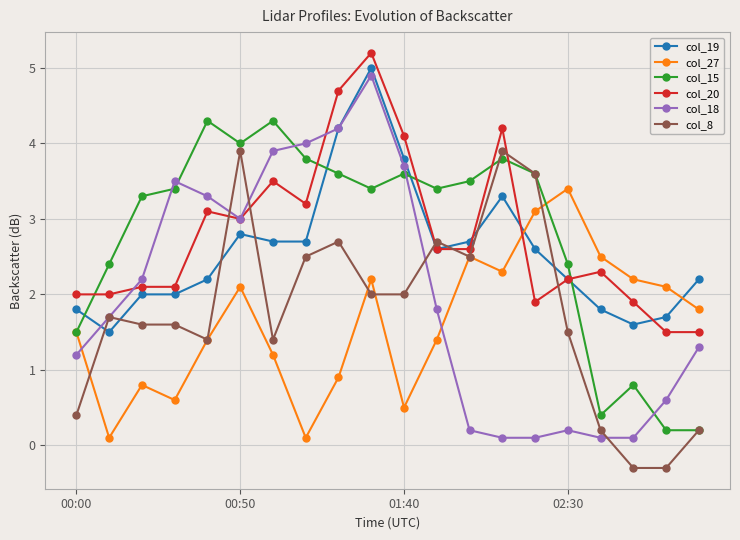

How many lines are shown in the chart?

6